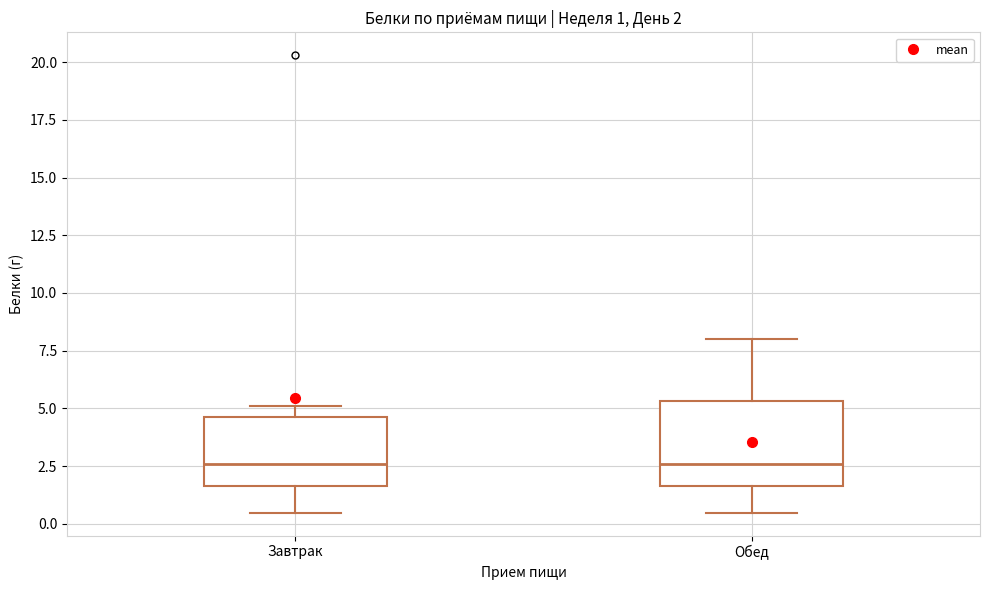

Which box is the tallest, from its lower edge to its upper edge?

Обед